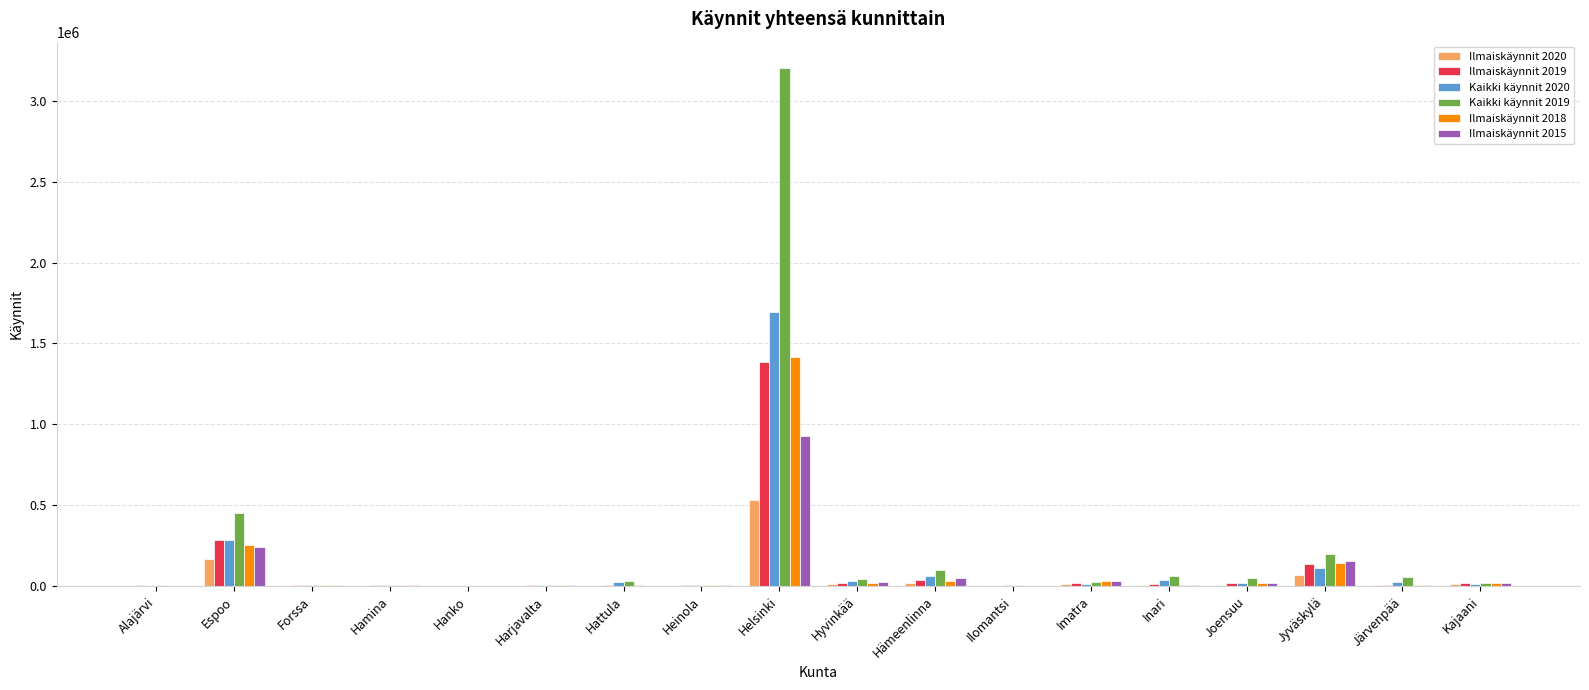

What is the total value across all series at Kajaani?

104615